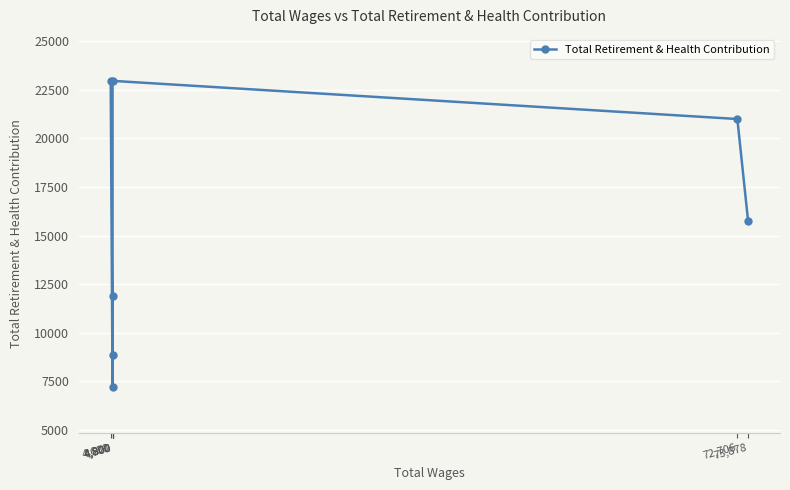

What is the label of the 2nd point from the right?

72,706